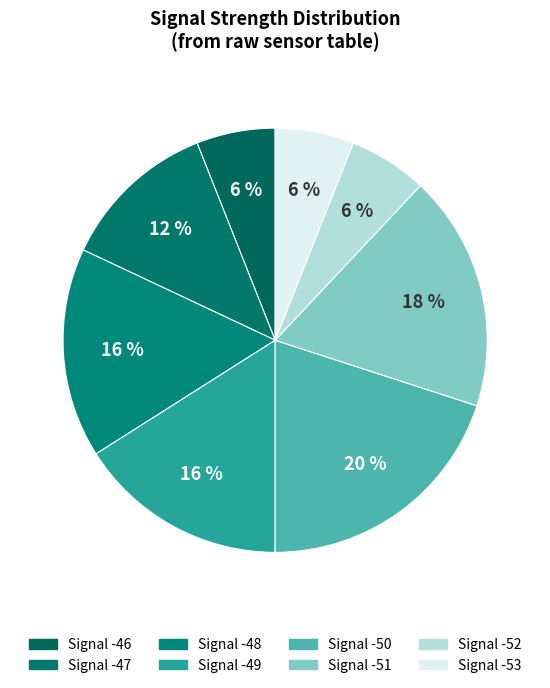

Does any single category account for the majority?

No